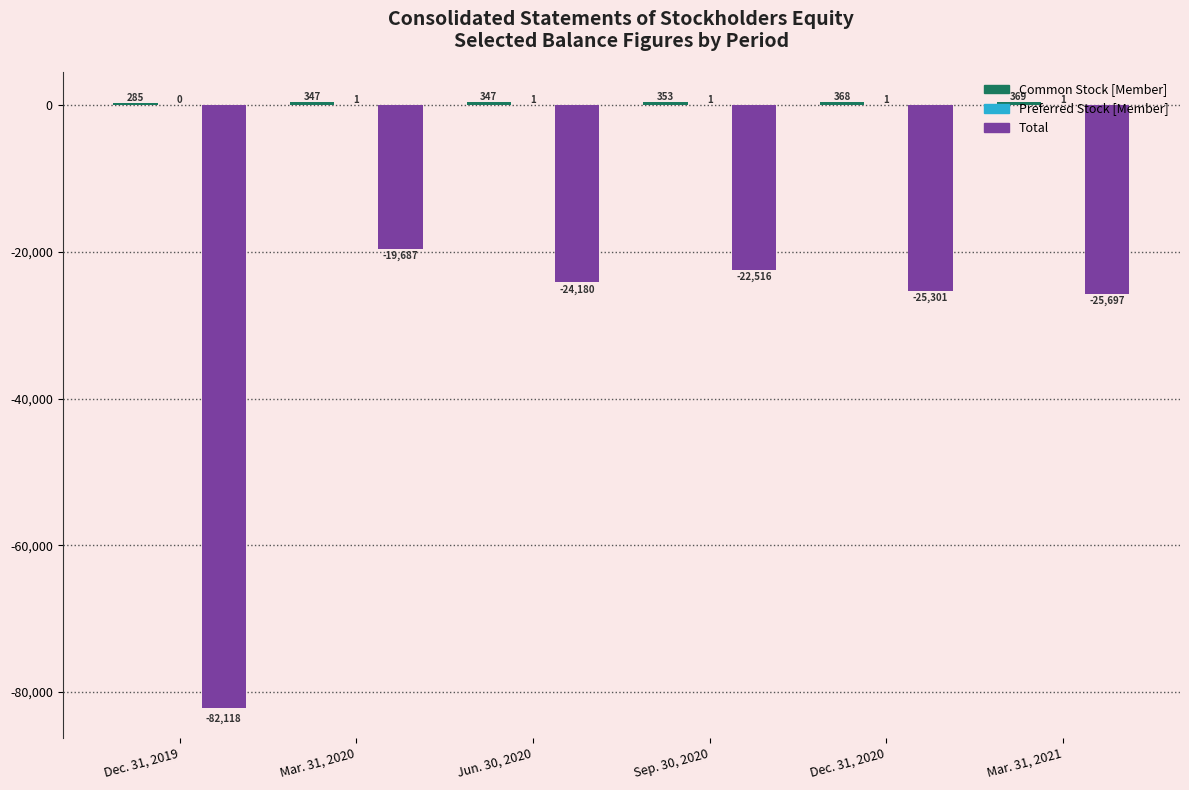

Are the bars grouped side by side (vs. stacked)?

Yes